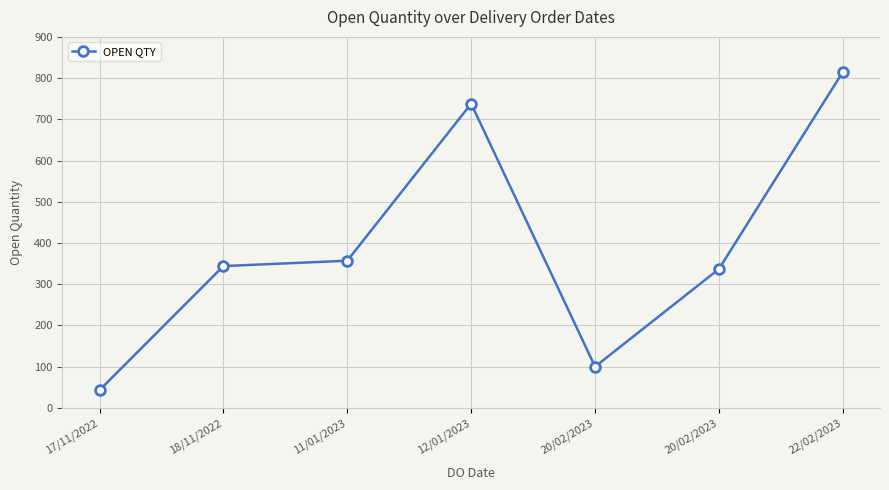

Where is the data nearest to the value 429?

11/01/2023